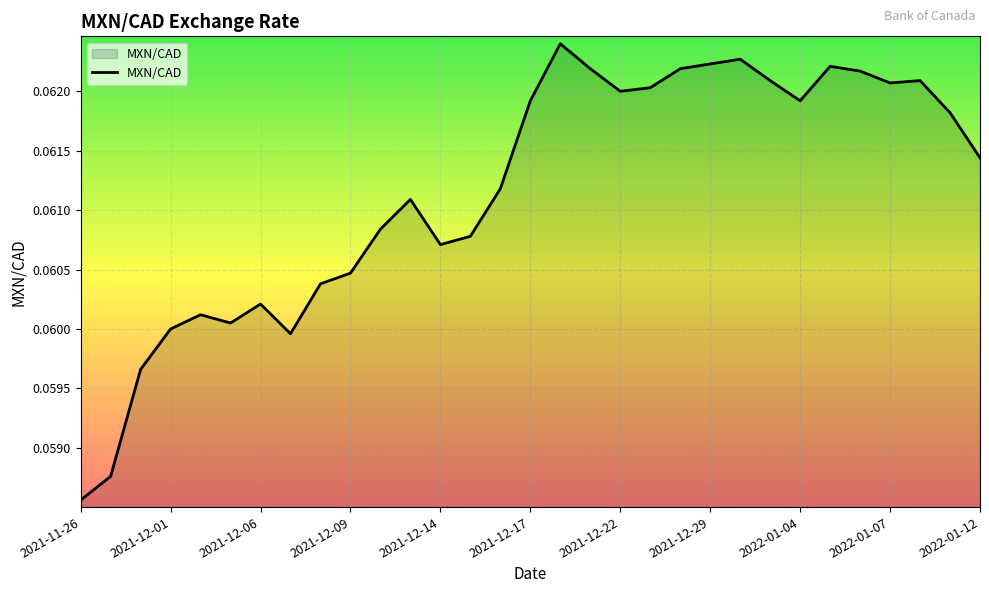

Is this an area chart (filled region under the line)?

Yes